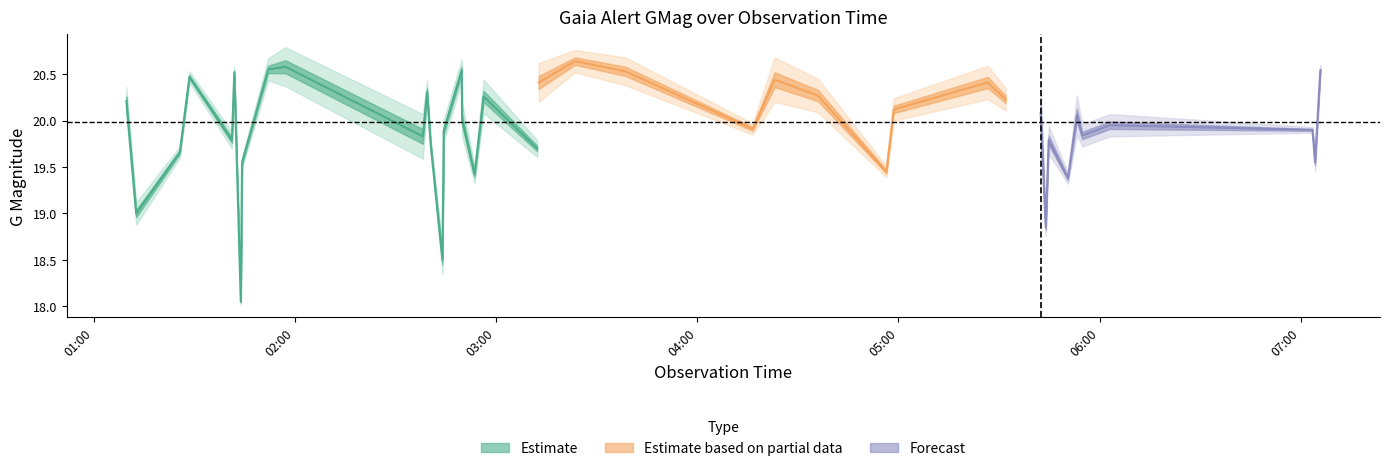

At which label is GMagErr closest to 0?

2021-07-18T07:03:31